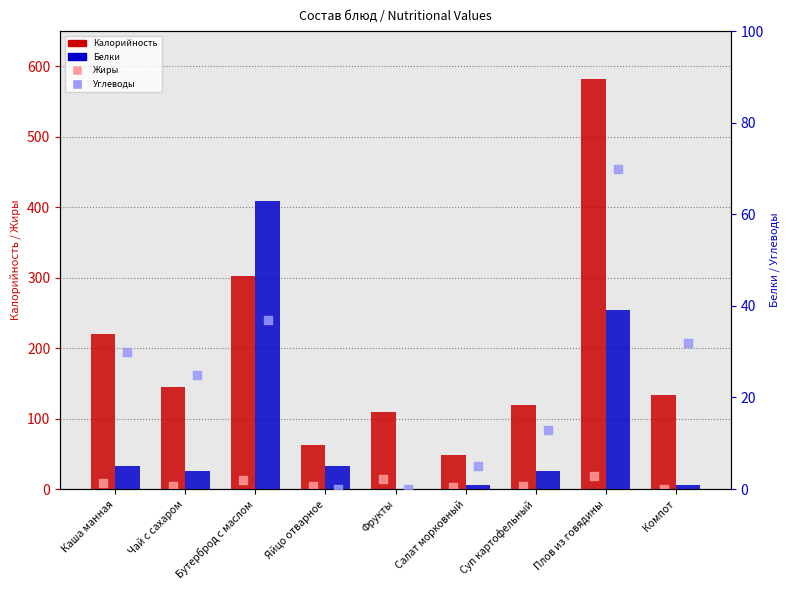

Which series reaches the maximum Y coordinate?

Калорийность